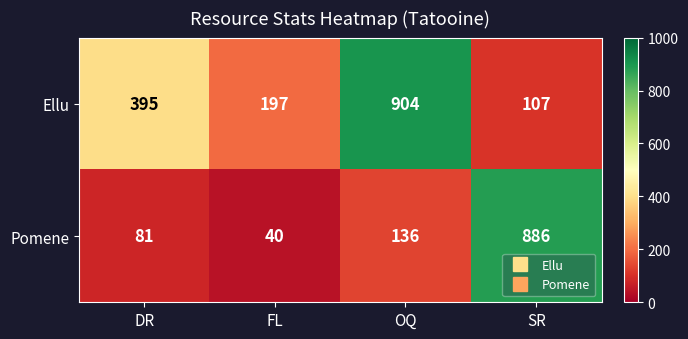

The Pomene series shows 40 at FL. True or false?

True